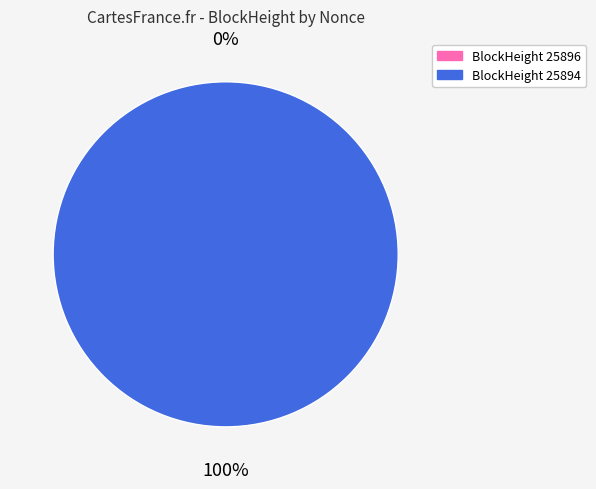

Combined, do 25896 and 25894 account for over 50%?

Yes